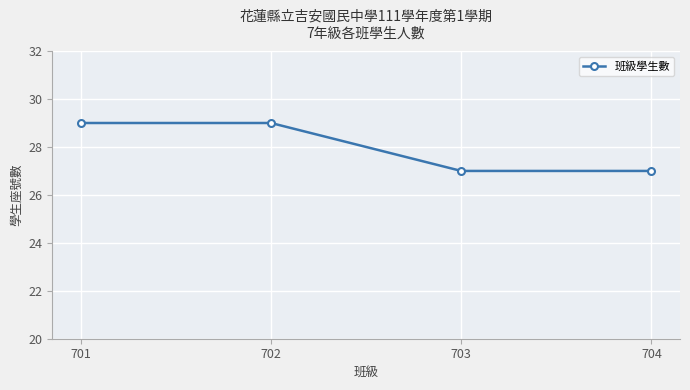

What is the sum of the values at 703 and 702?

56